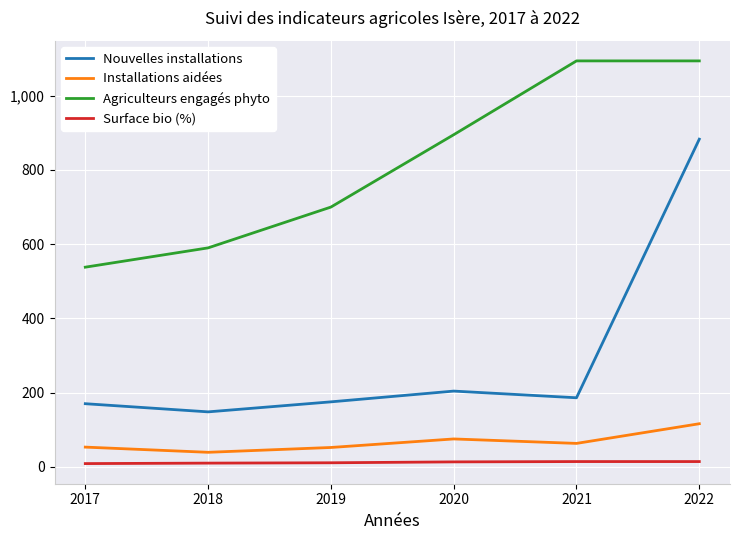

How many interior local peaks does the Nouvelles installations series have?

1